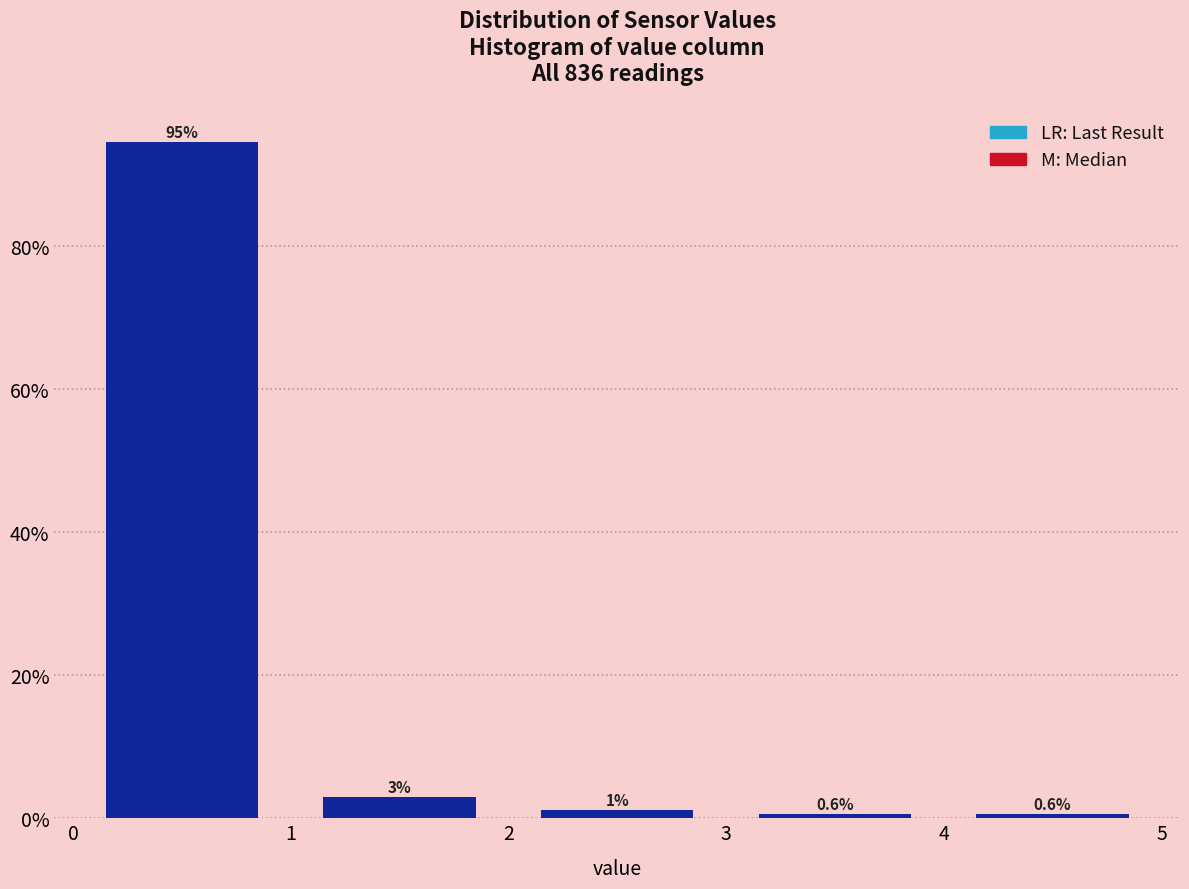

Which range on the x-axis has the tallest bar?

0 to 1